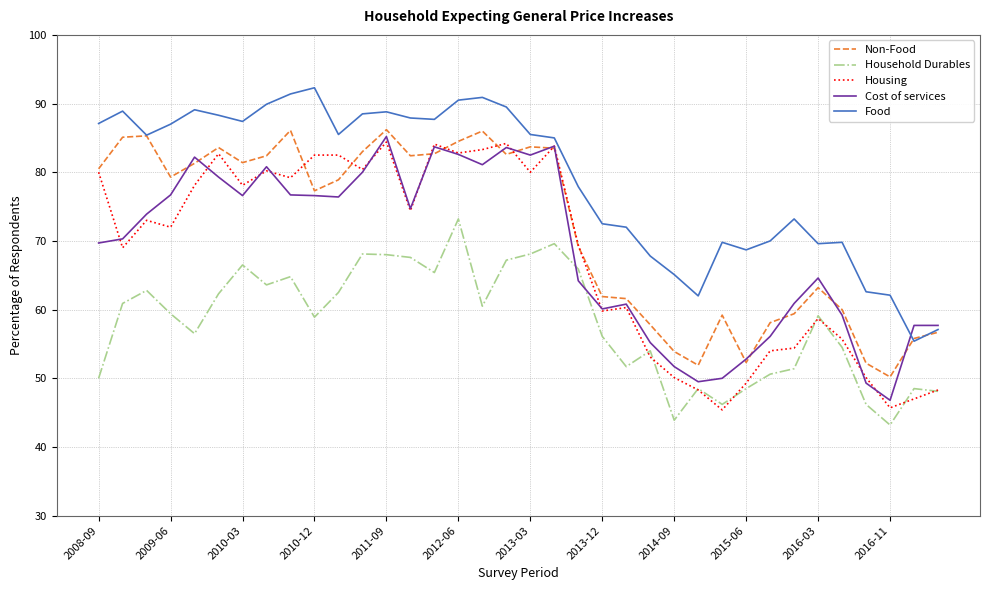

True or false: Household Durables and Food cross at least once.

False